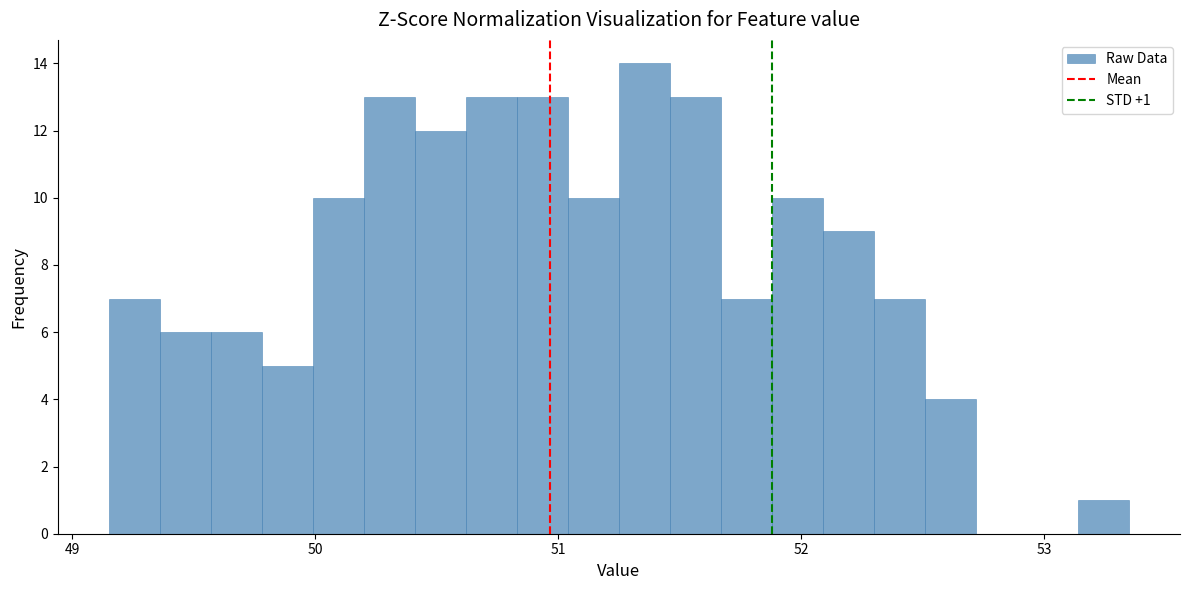

Around what value on the x-axis is the tallest bar? Give the approximate position of its centre, as read against the axis.

51.4